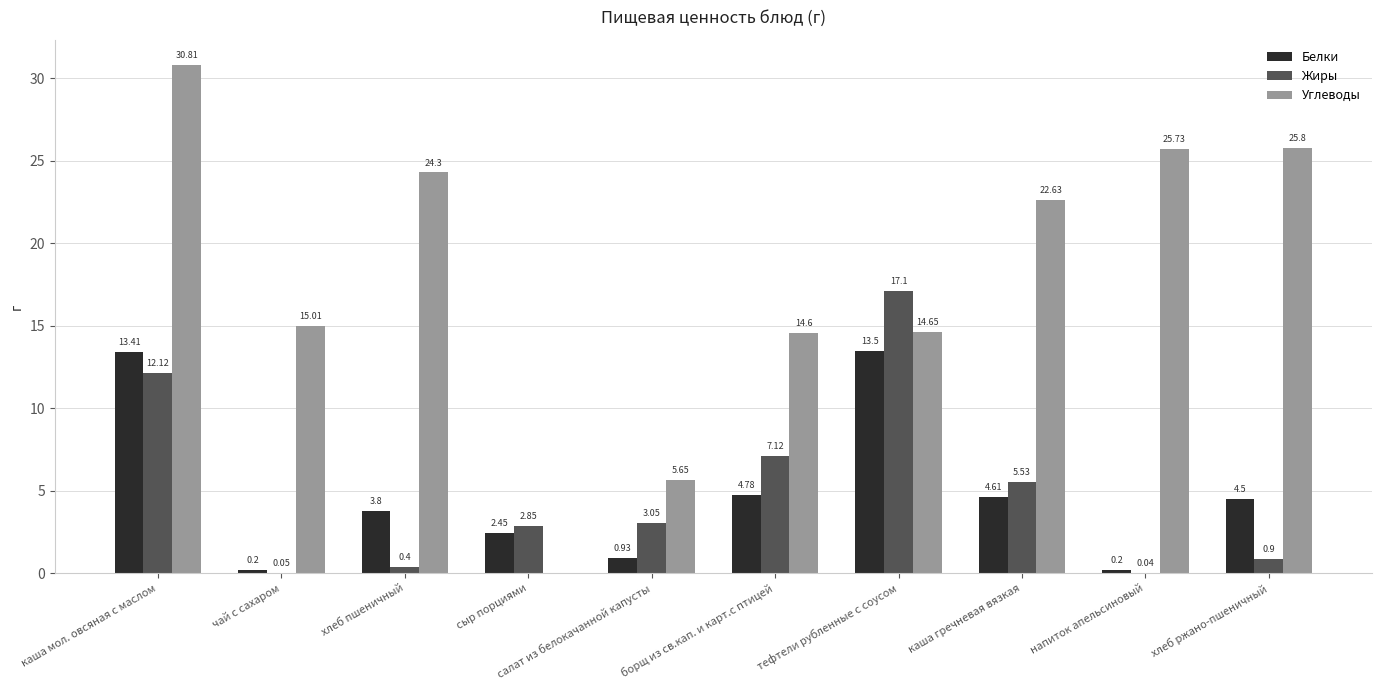

At which label does Жиры first exceed 3?

каша мол. овсяная с маслом